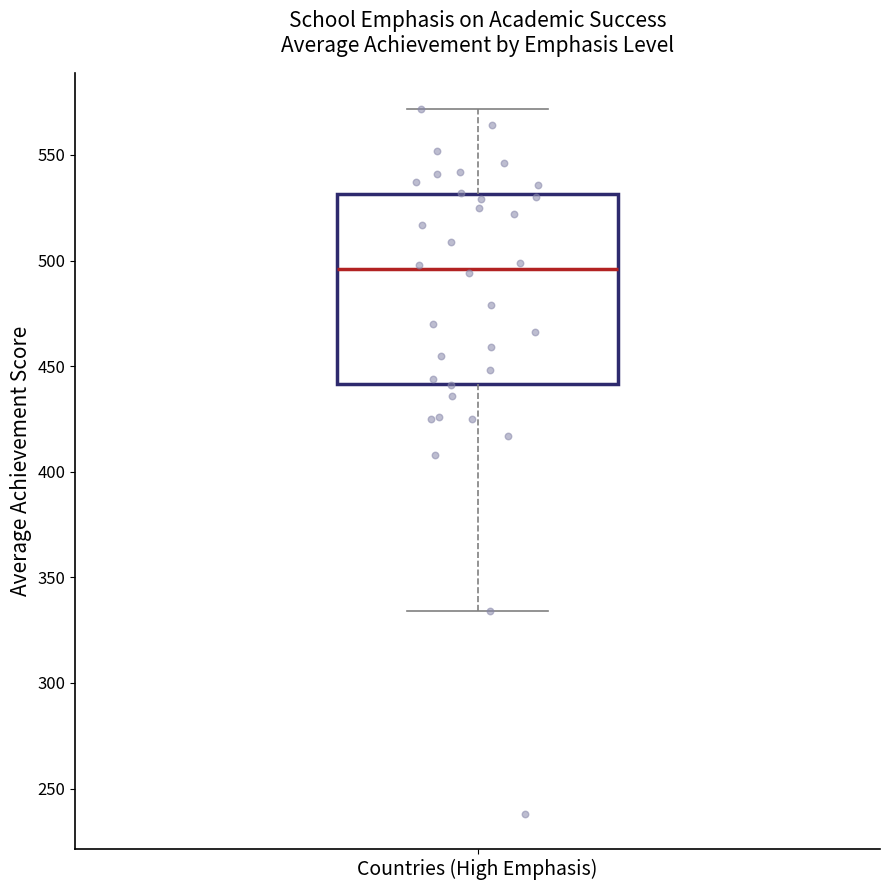

Read this box plot against the y-axis: the position of the median line, the range covered by the box, and the ends of both whiskers. The values are not printed on the chart, so give them approximately, as read against the axis.

median 495, box 440 to 530, whiskers 335 to 570